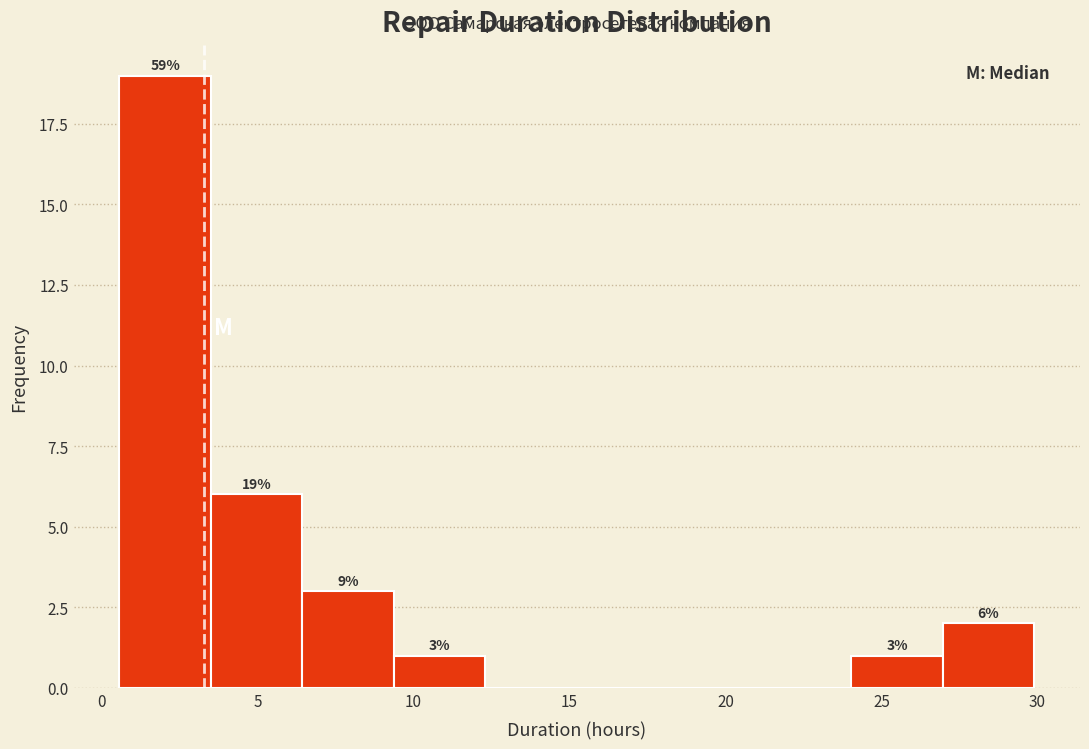

Over which range of the x-axis is the bar tallest?

0.5 to 3.5